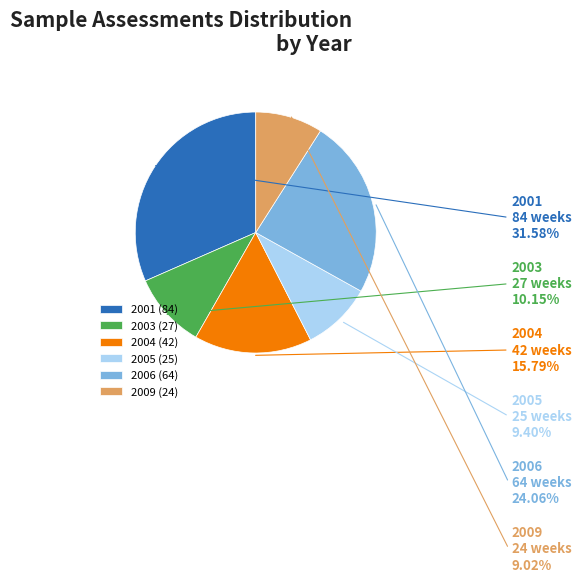

Is there a majority slice in this chart?

No